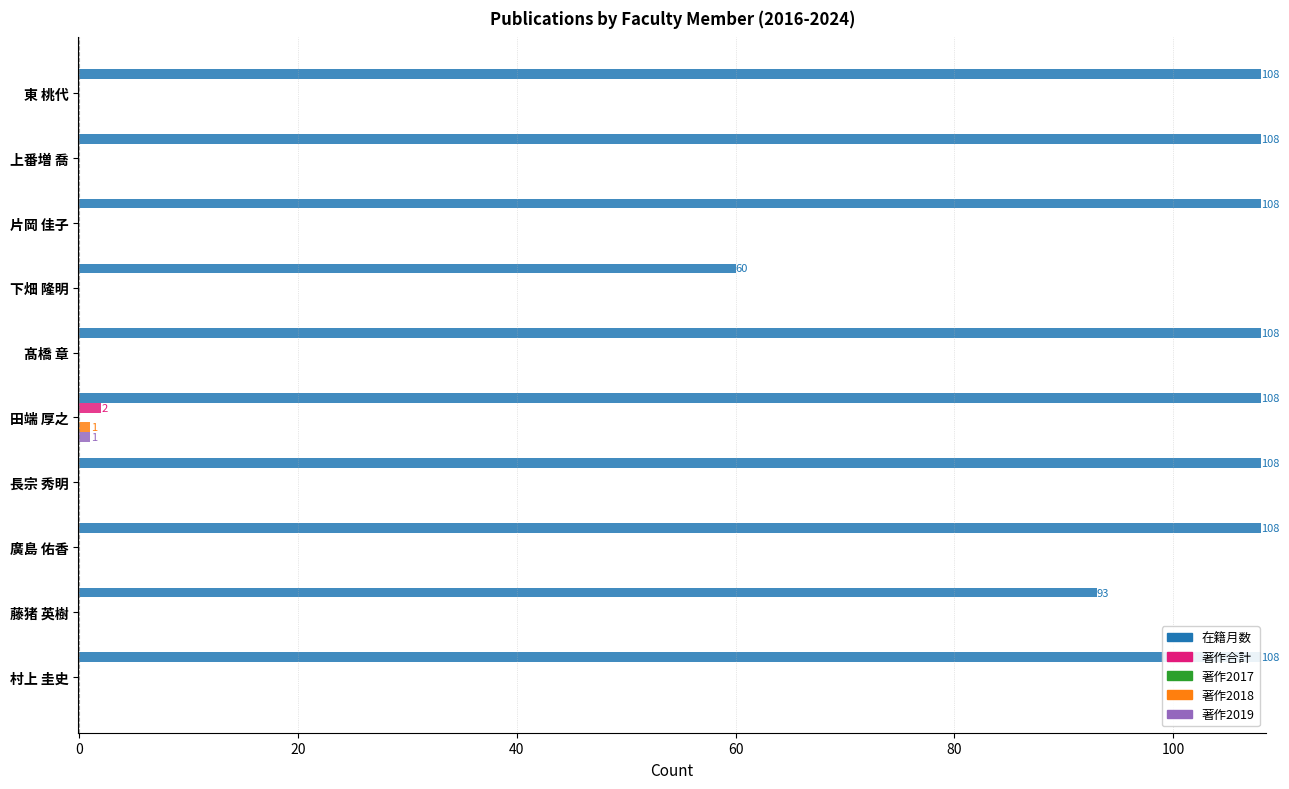

What is the sum of all 在籍月数 values?

1017